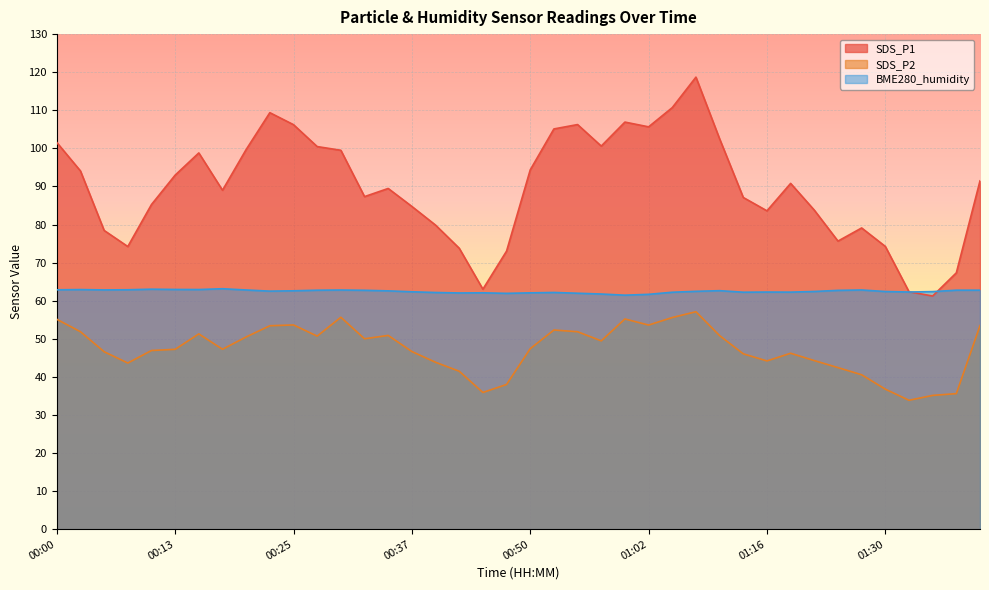

How many interior local valleys does the BME280_humidity series have?

9